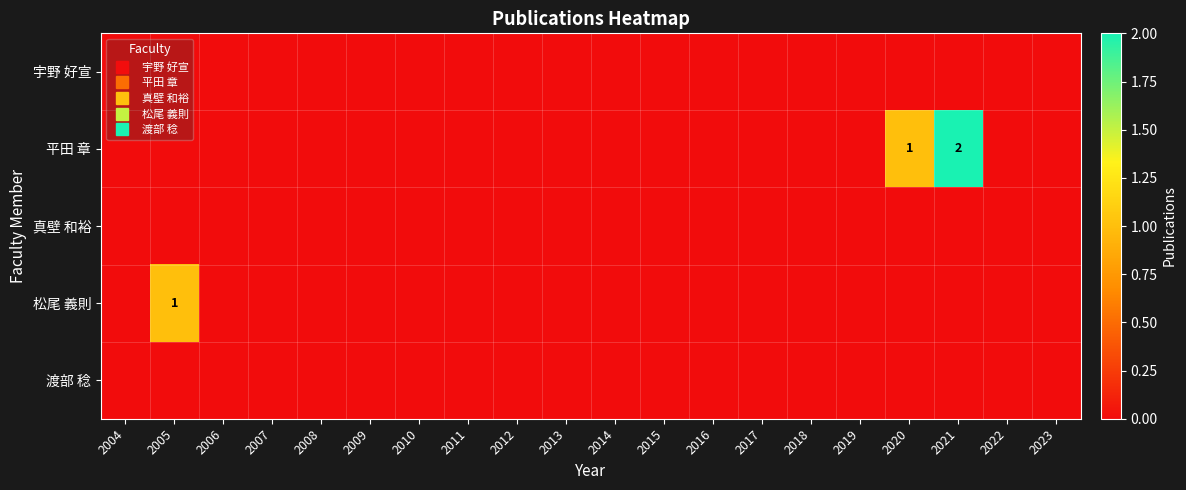

Between 2005 and 2006, which series saw the biggest shift?

松尾 義則